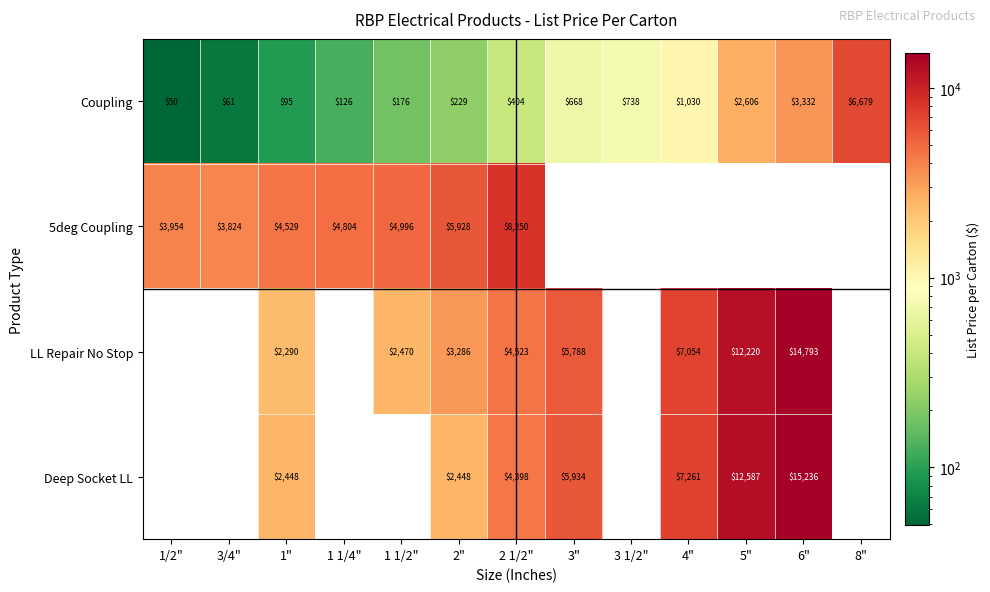

Rank the categories by Coupling value from highest to lowest.

8", 6", 5", 4", 3 1/2", 3", 2 1/2", 2", 1 1/2", 1 1/4", 1", 3/4", 1/2"